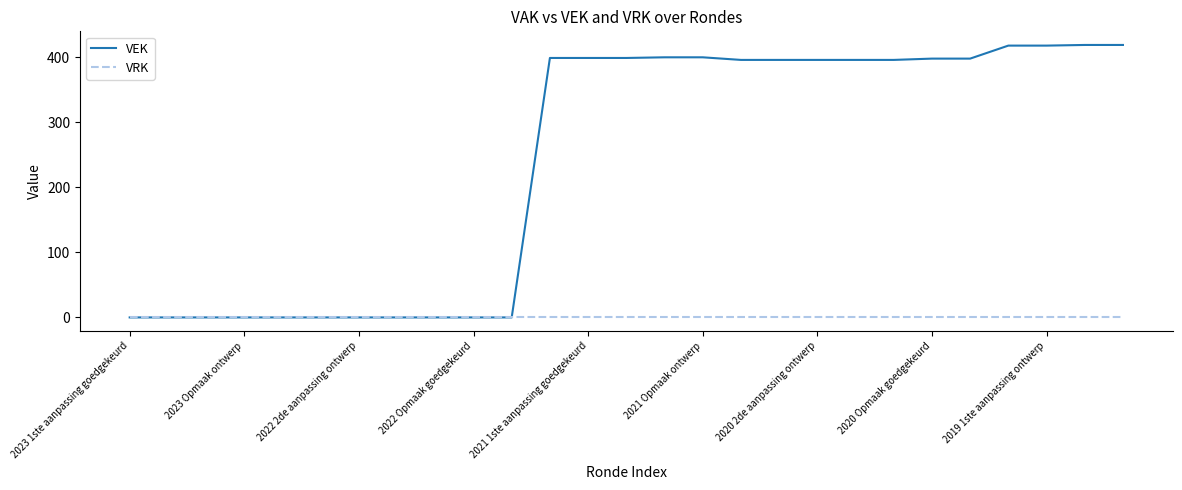

Rank the series by their maximum value, from highest to lowest.

VEK, VRK